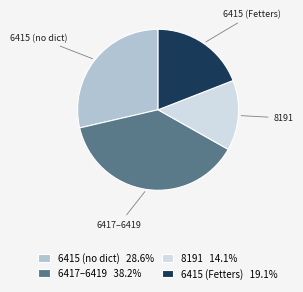

Approximately how many times larger is the value at 6415 (no dict) 28.6% compared to 6417–6419 38.2%?

0.7